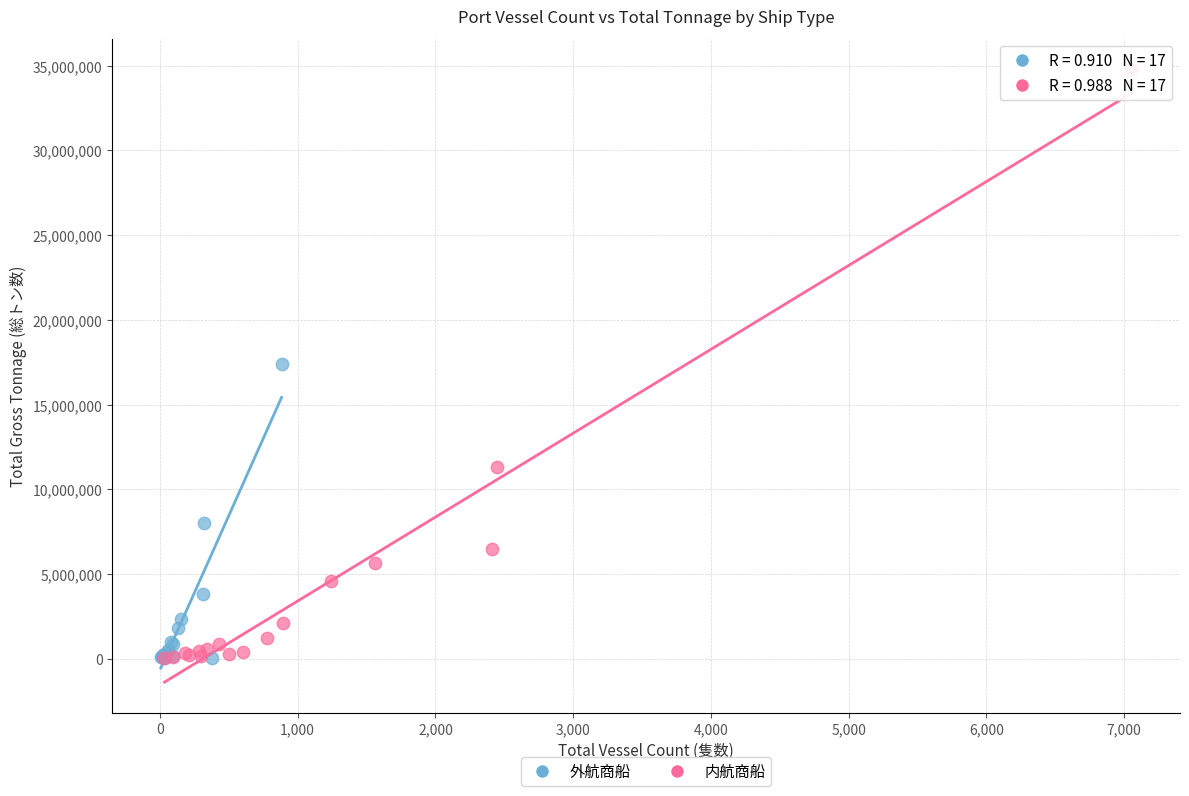

What are all the series names shown in the legend?

外航商船, 内航商船